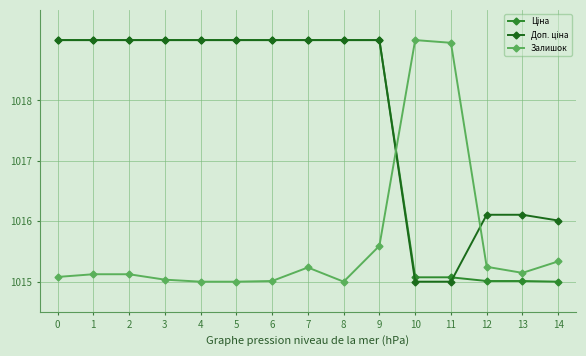

What is the greatest value displayed?

1019.0